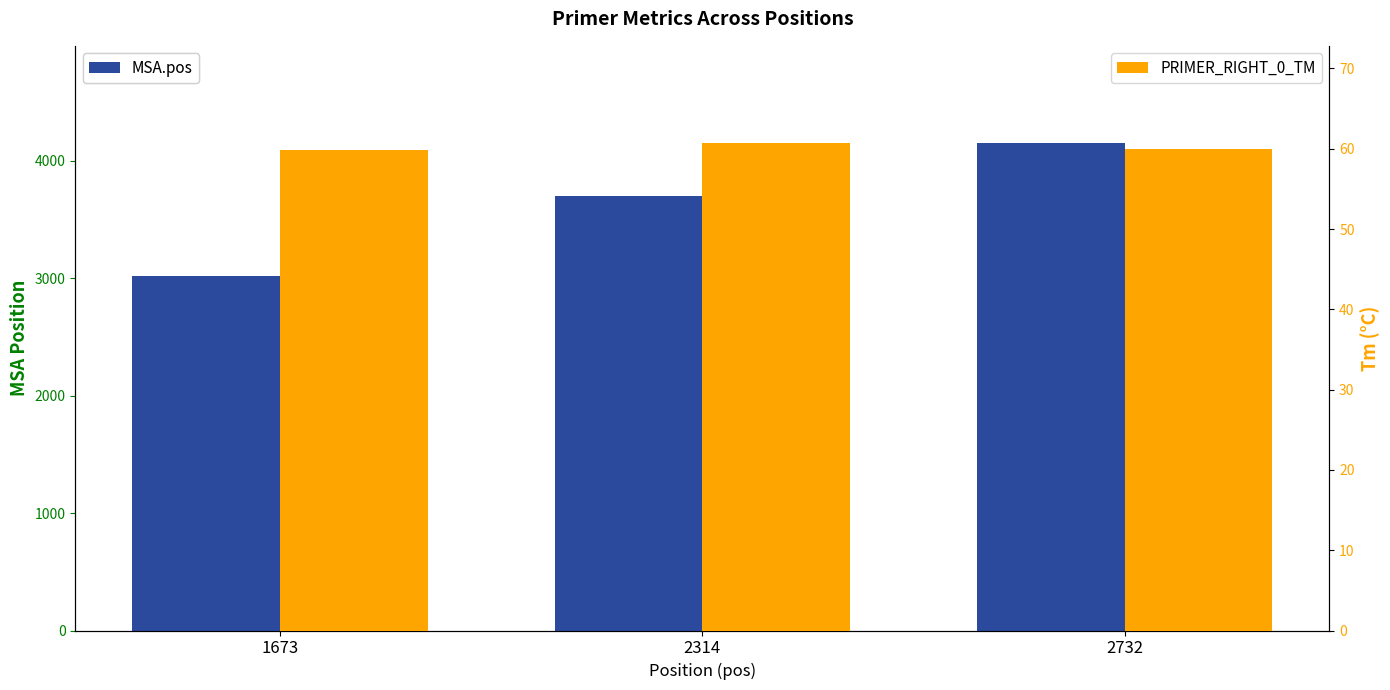

What value does the PRIMER_RIGHT_0_TM series have at 2314?

60.7